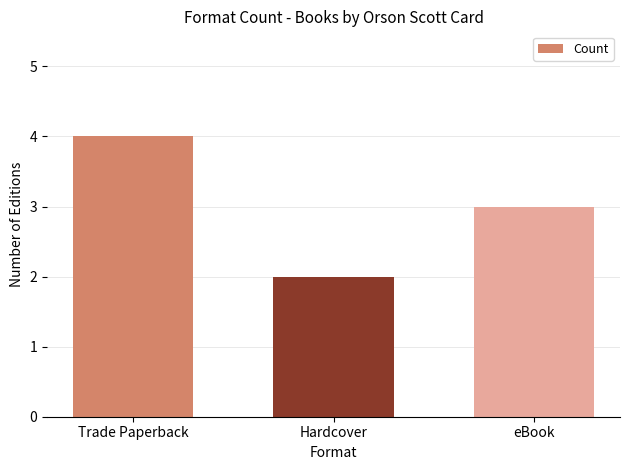

Reading left to right, transcribe all the data shown in this chart.

Trade Paperback=4	Hardcover=2	eBook=3